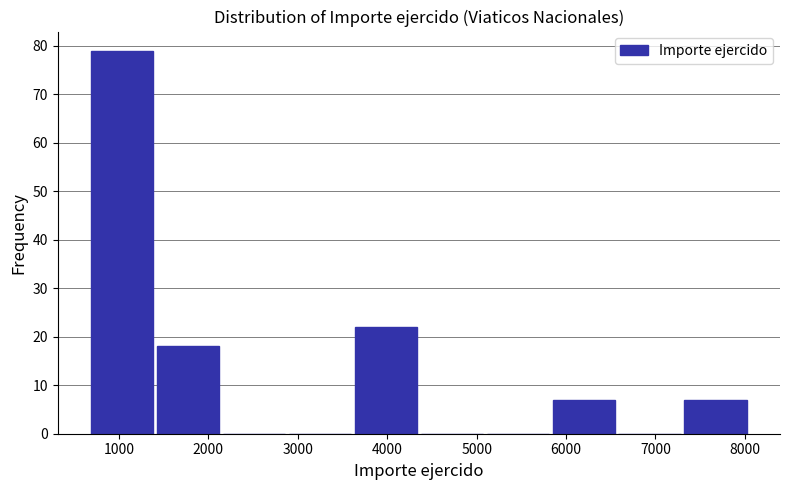

How tall is the bar that spans 5800 to 6600 on the x-axis? Neither the bar edges nor the heights are printed on the chart, so give them approximately, as read against the axes.

7